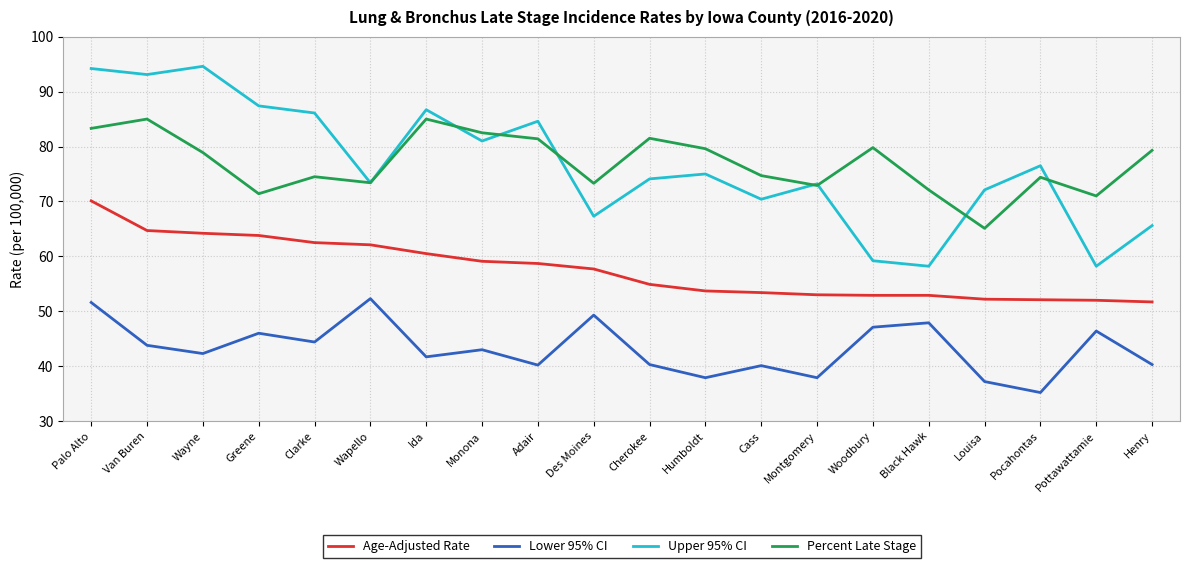

What are all the series names shown in the legend?

Age-Adjusted Rate, Lower 95% CI, Upper 95% CI, Percent Late Stage